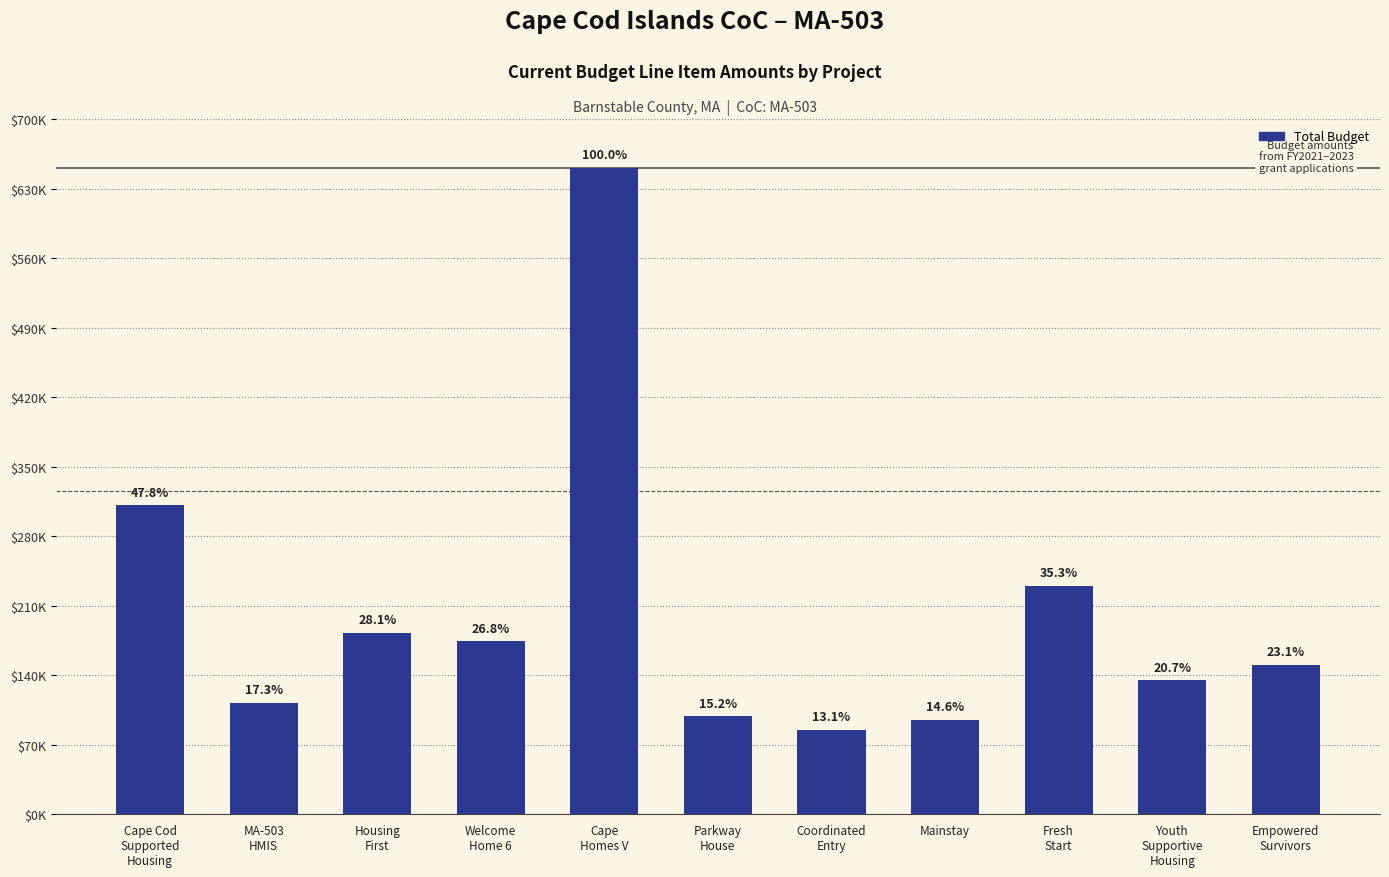

What is the sum of all values?

2226370